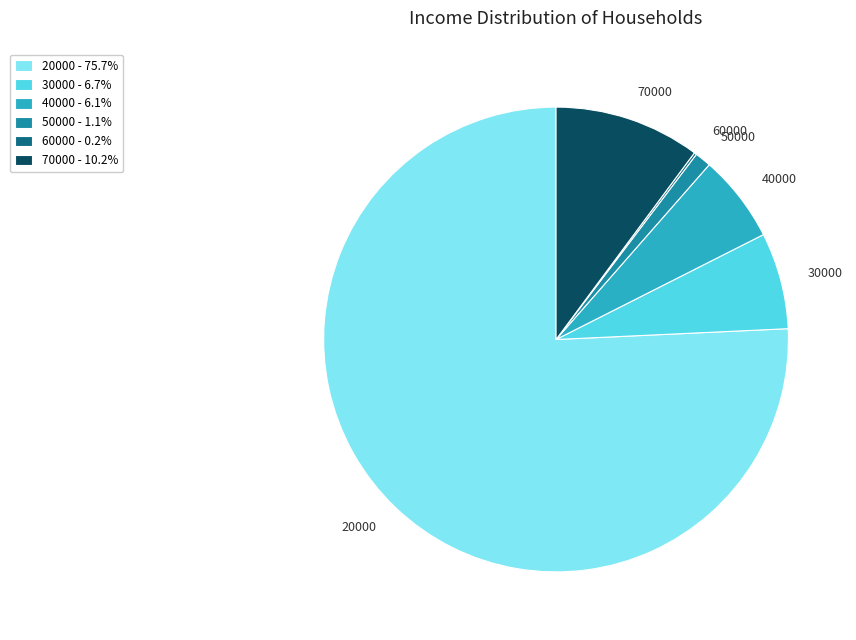

Is there any slice that represents more than half of the pie?

Yes